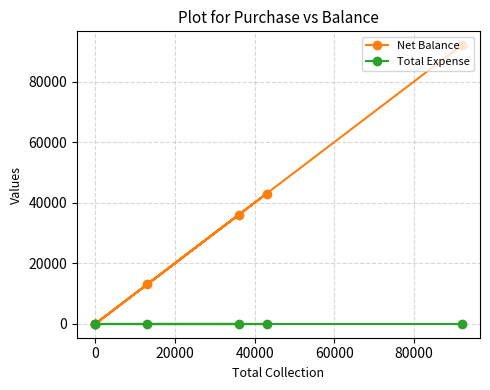

Rank the series at 80000 from highest to lowest value.

Net Balance, Total Expense